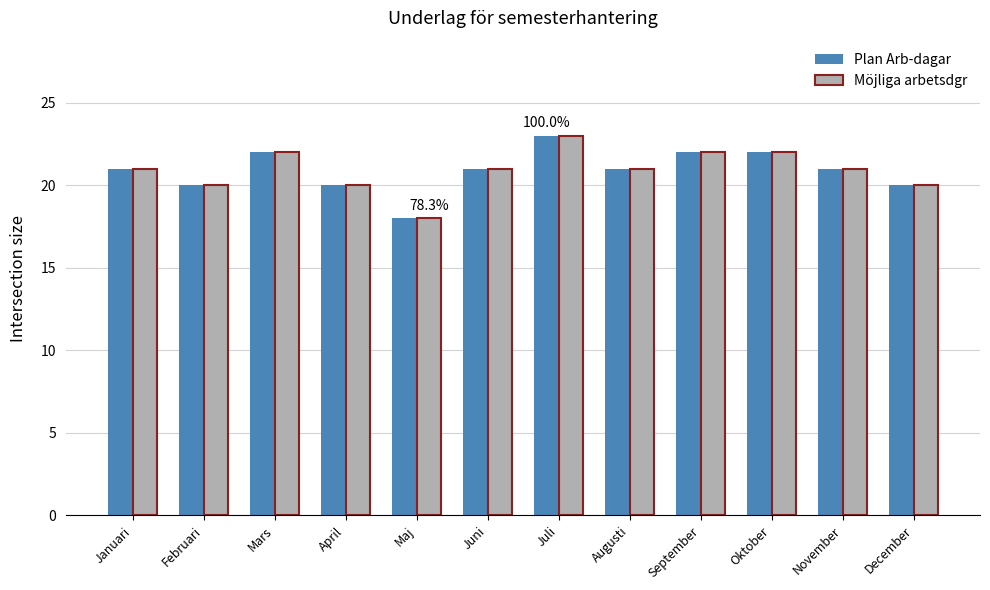

At which label does Plan Arb-dagar reach its minimum?

Maj